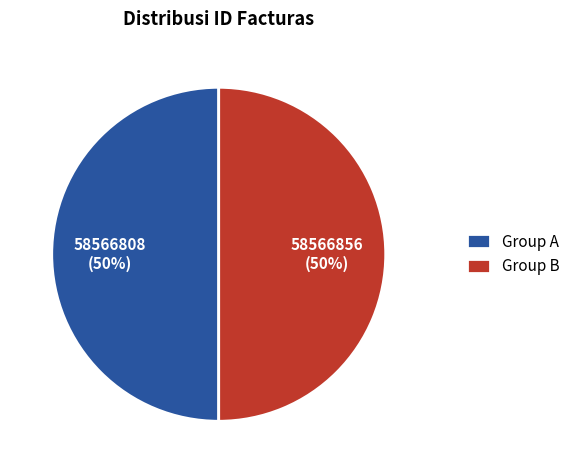

What percentage is the Group A slice, to the nearest percent?

50%